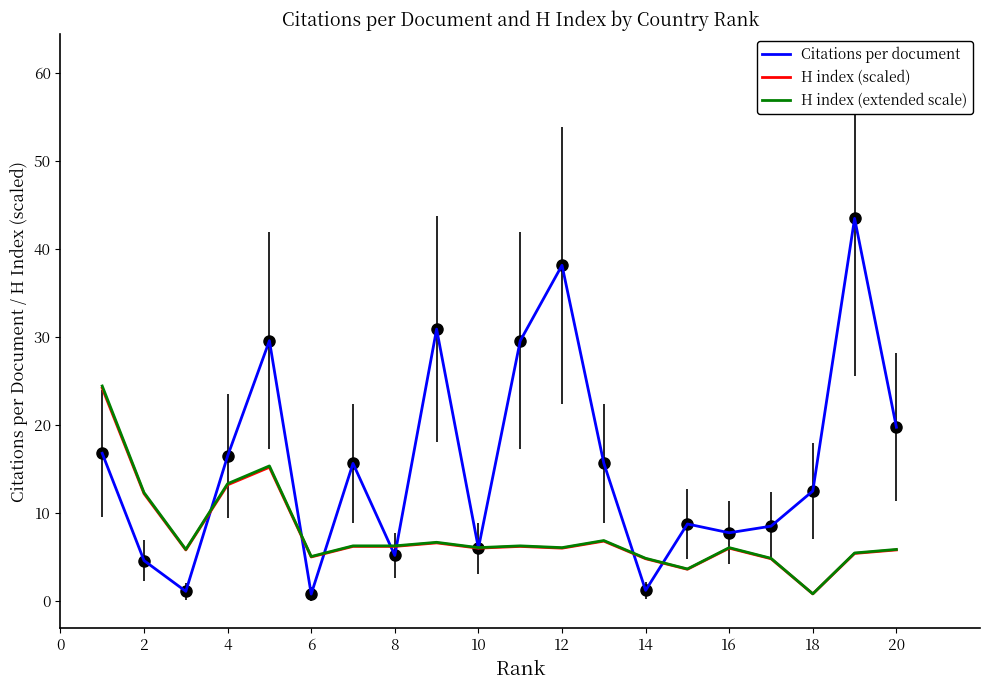

What is the average value of the H index (extended scale) series?

7.6